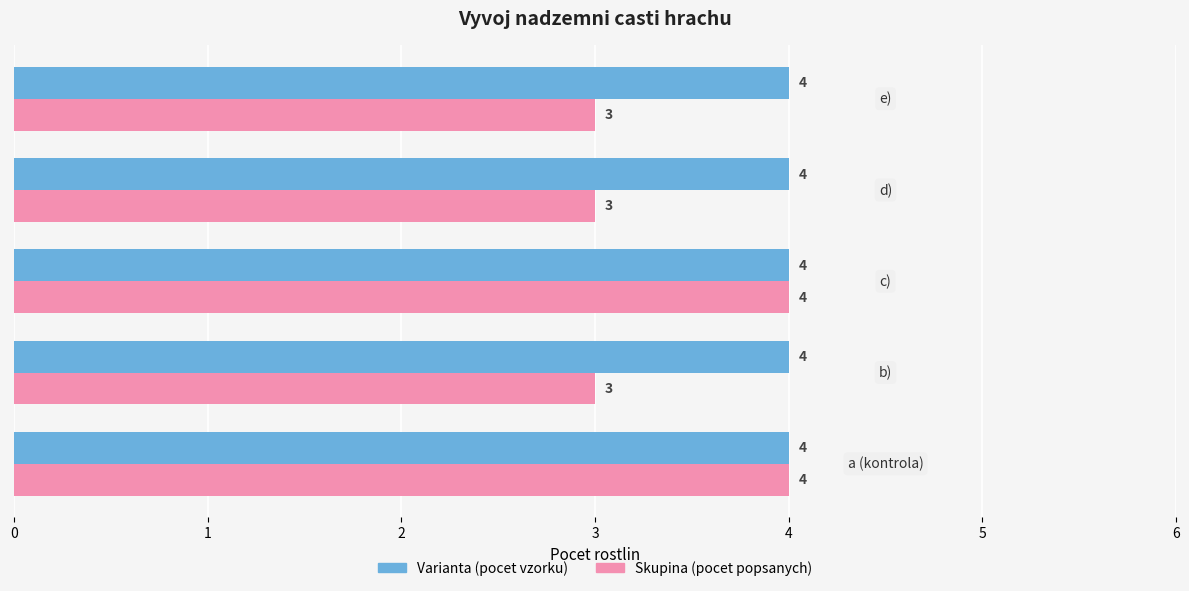

What are all the series names shown in the legend?

Varianta (pocet vzorku), Skupina (pocet popsanych)